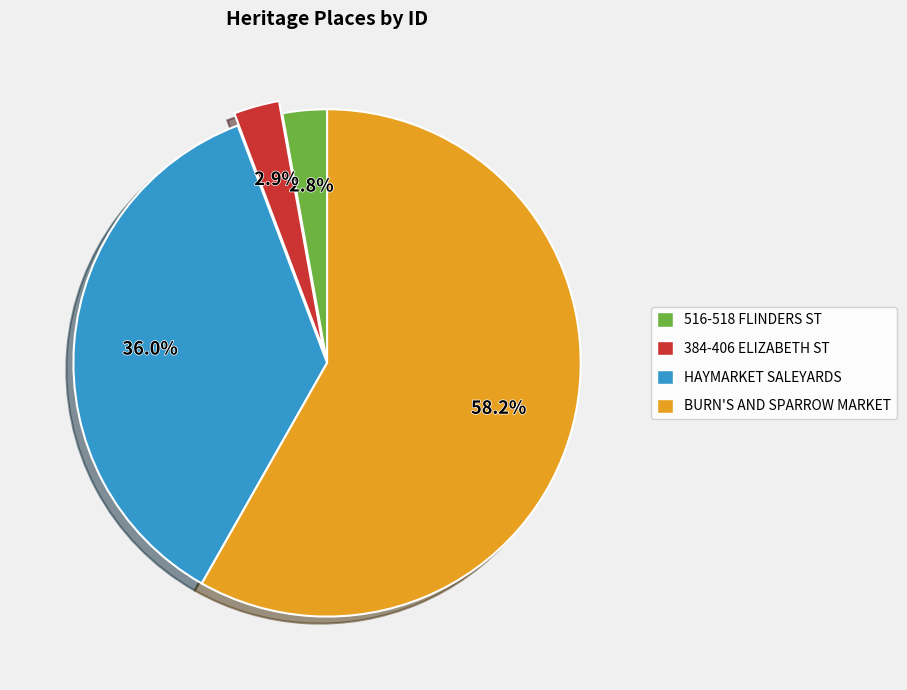

Do BURN'S AND SPARROW MARKET and 516-518 FLINDERS ST together represent more than half of the pie?

Yes